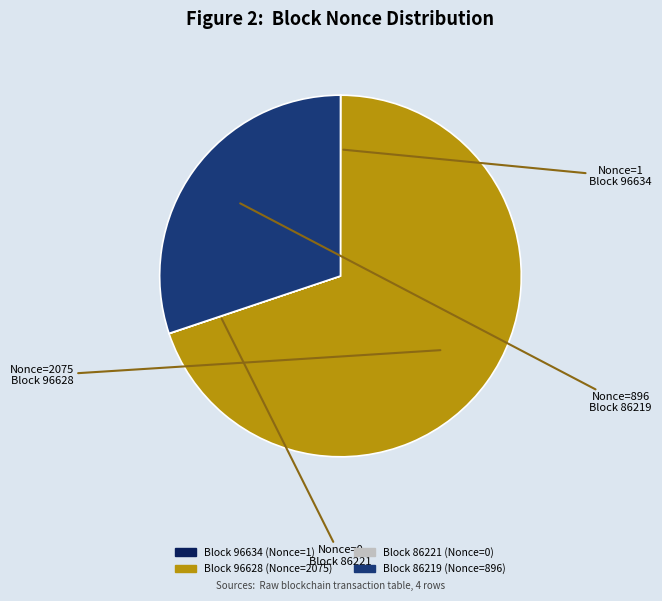

Is there a majority slice in this chart?

Yes